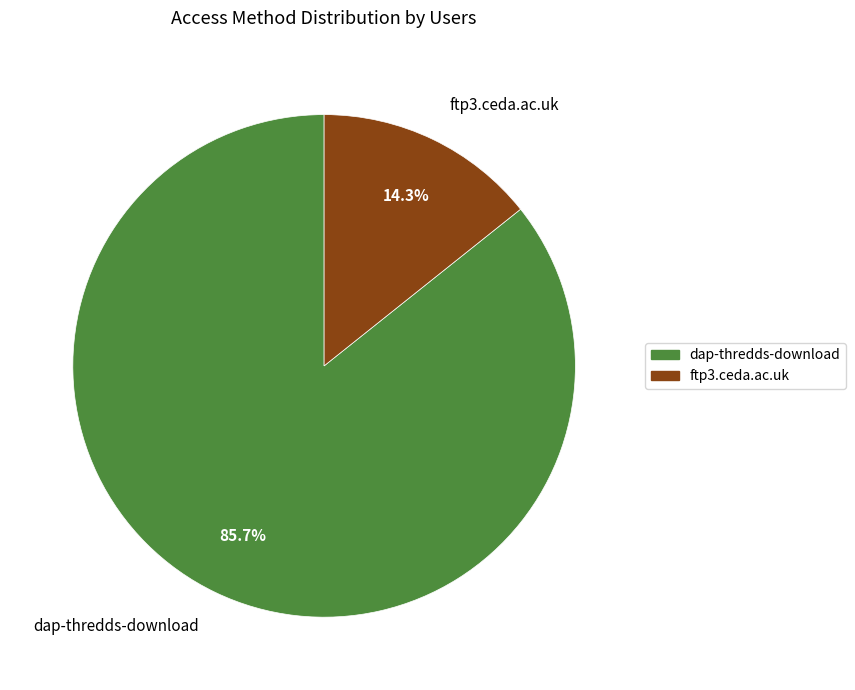

Does ftp3.ceda.ac.uk account for over 50% of the chart?

No